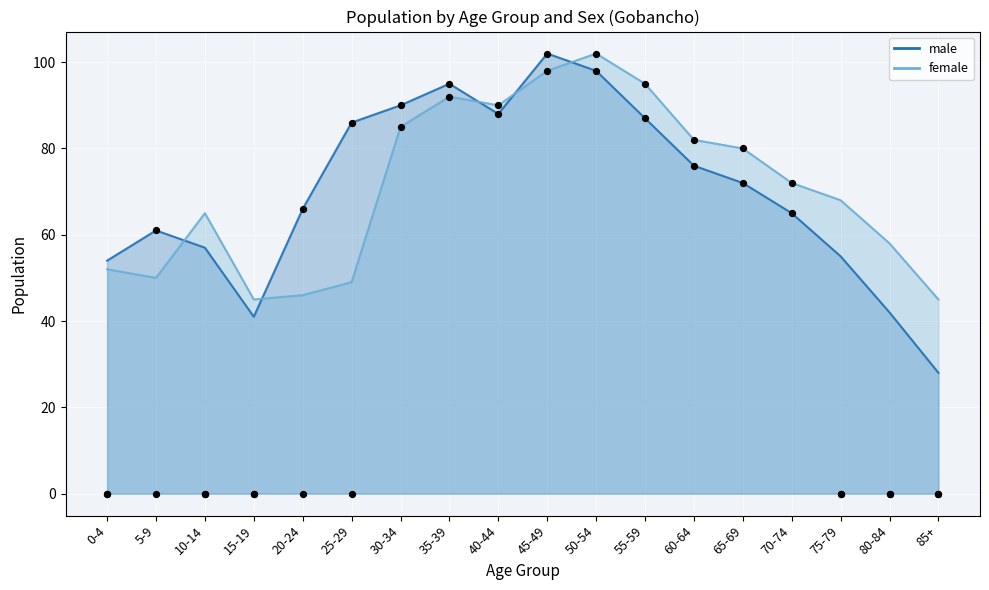

Is the value of female at 25-29 greater than the value of male at 45-49?

No